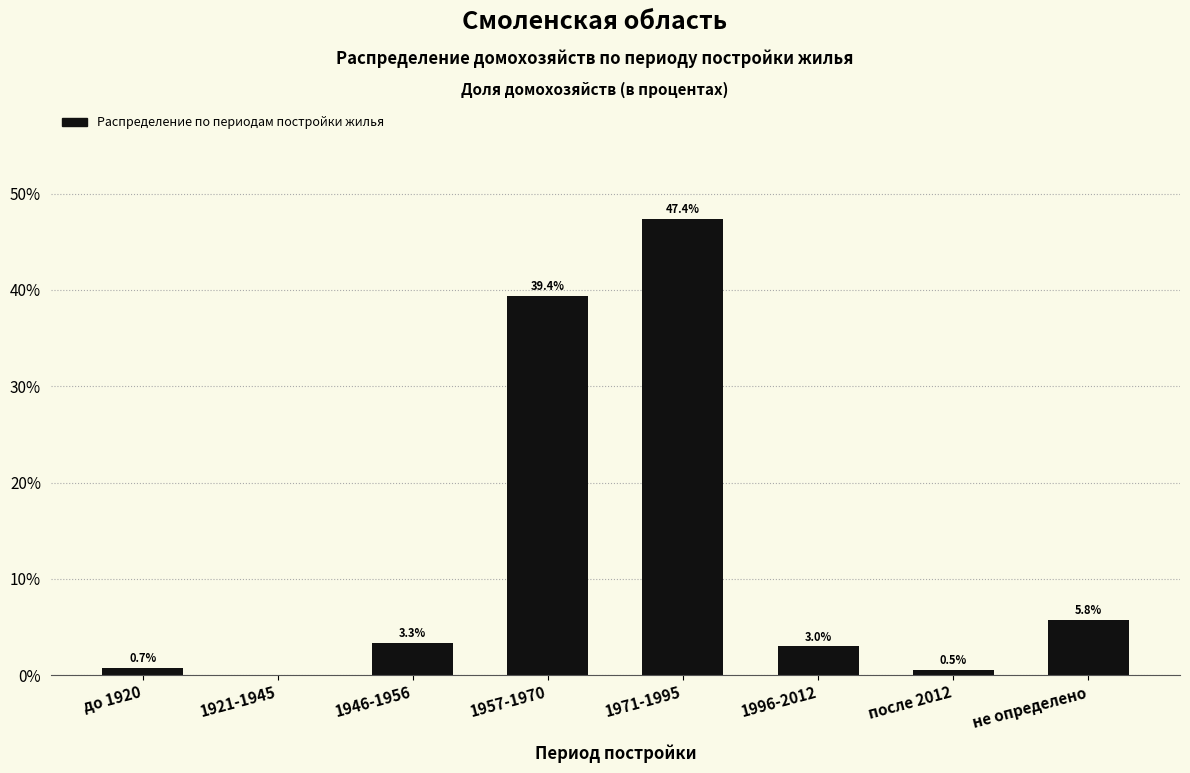

Reading left to right, extract all data points from this chart.

до 1920=0.7	1921-1945=0.0	1946-1956=3.3	1957-1970=39.4	1971-1995=47.4	1996-2012=3.0	после 2012=0.5	не определено=5.8